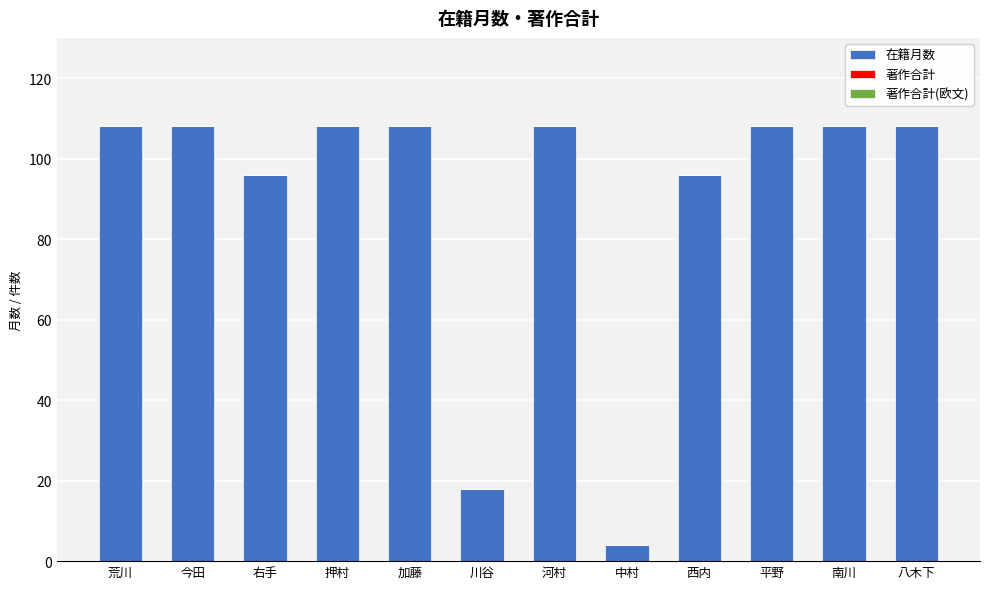

What is the label of the 12th bar from the right?

荒川